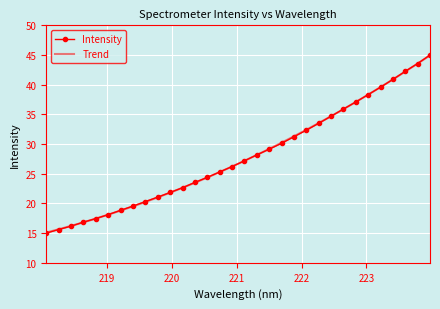

What is the average value?

27.9